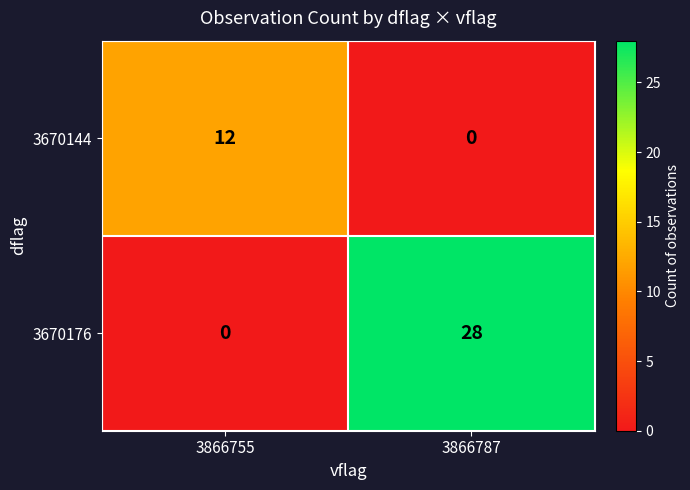

At which category is the sum across all series the highest?

3866787